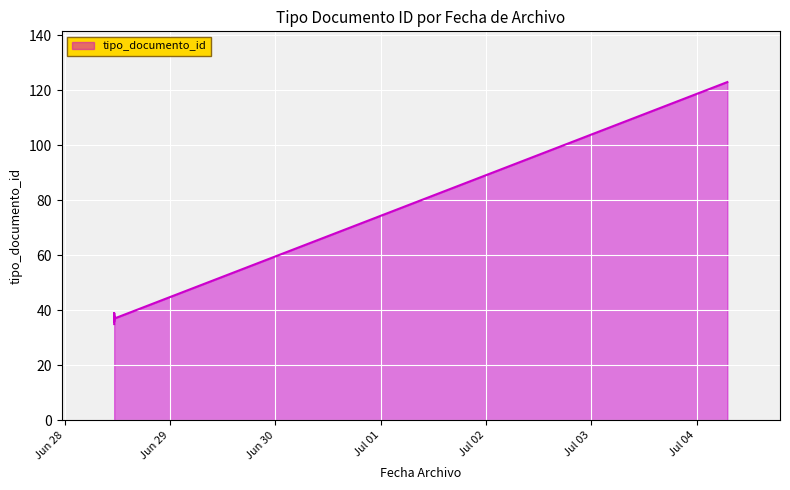

How many interior local valleys (lower than both neighbors) does the data have?

1